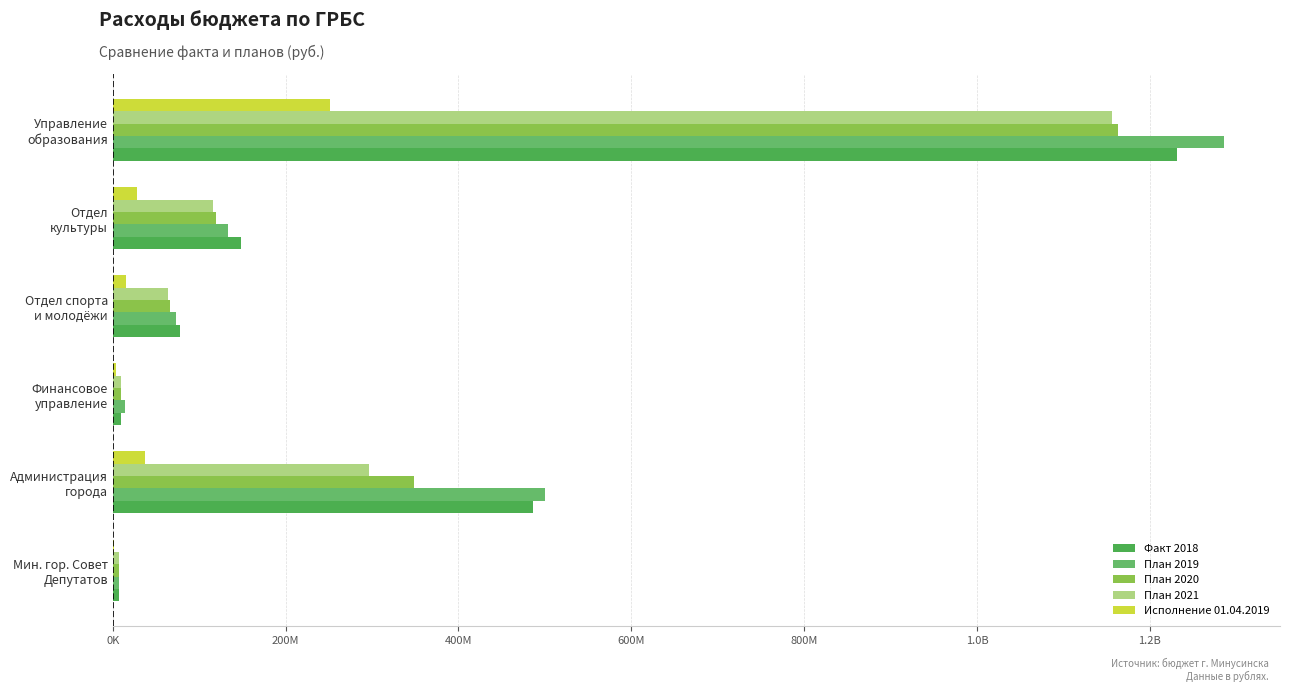

How many bars are there in total?

30